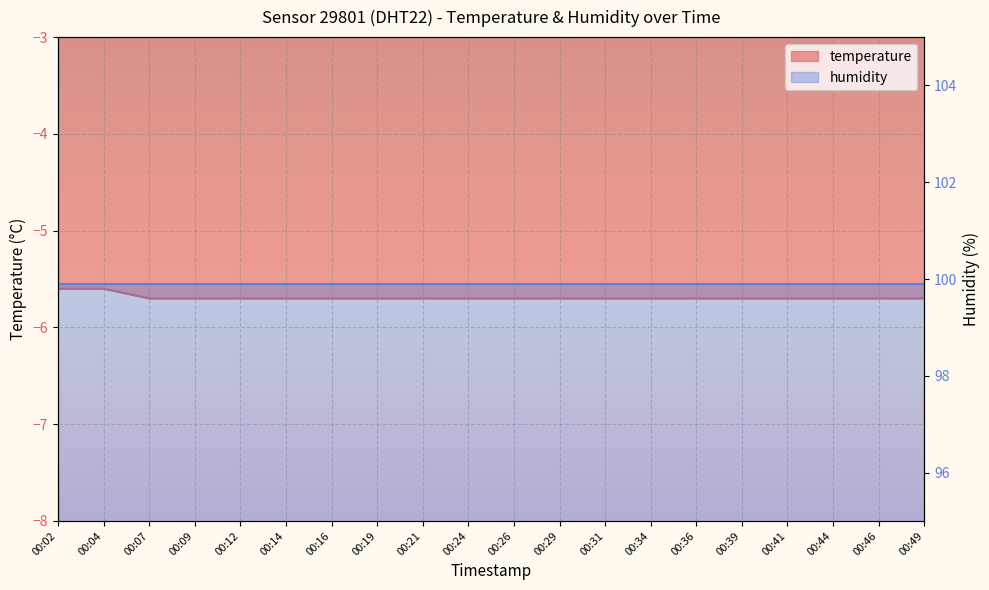

What is the value of the 3rd point from the left?

-5.7